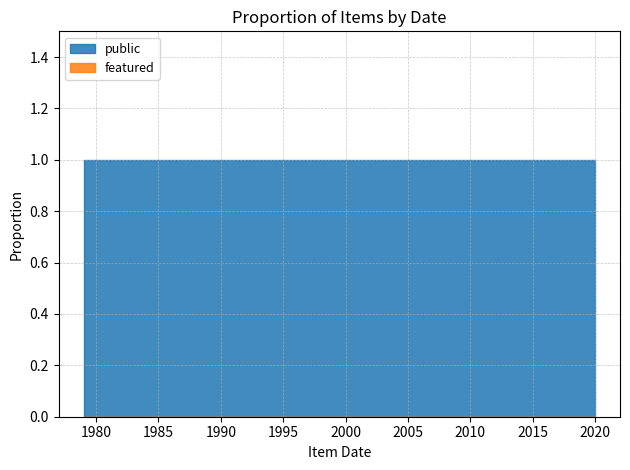

Which series has the largest total across all categories?

public